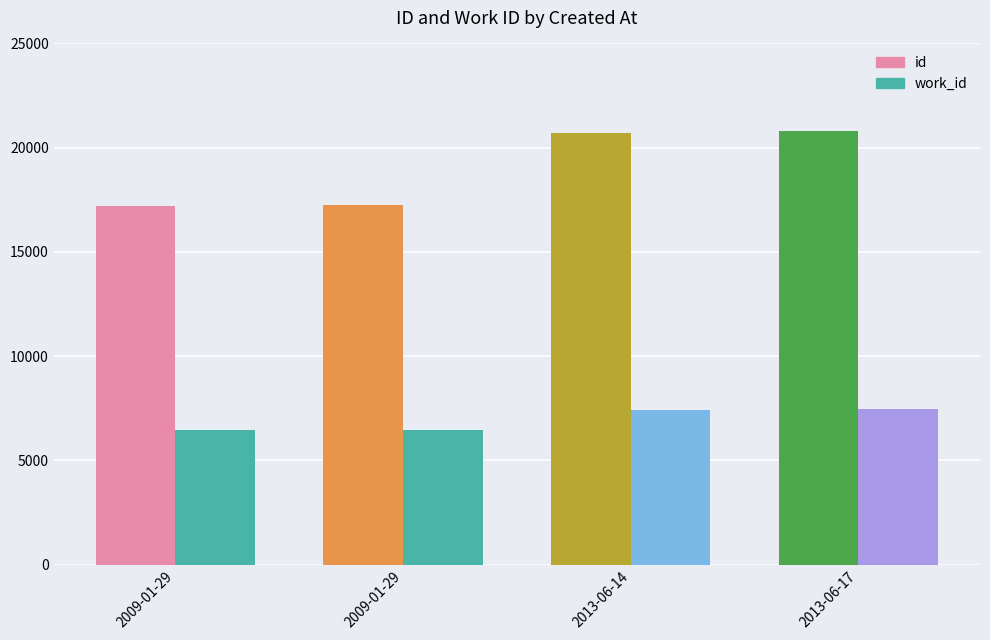

The value of id at 2013-06-14 is 20710. True or false?

True